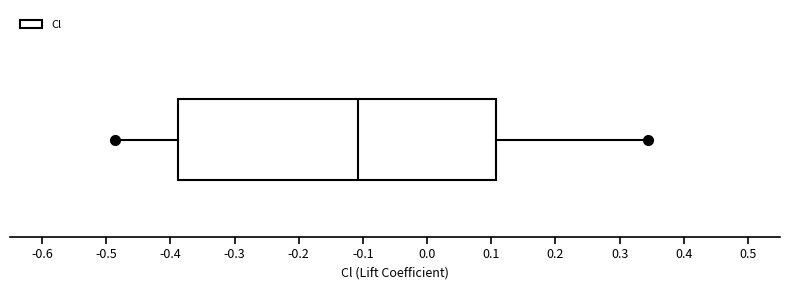

Where is the right edge of the box on the x-axis? The values are not printed on the chart, so give them approximately, as read against the axis.

0.11